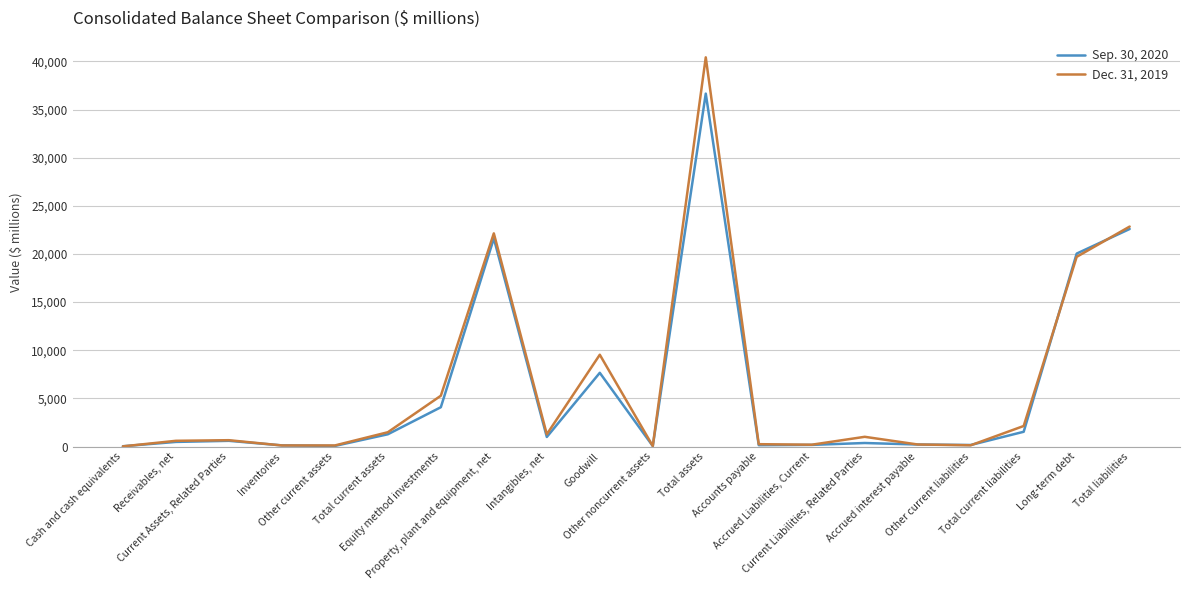

List the series in order of their peak value, highest first.

Dec. 31, 2019, Sep. 30, 2020